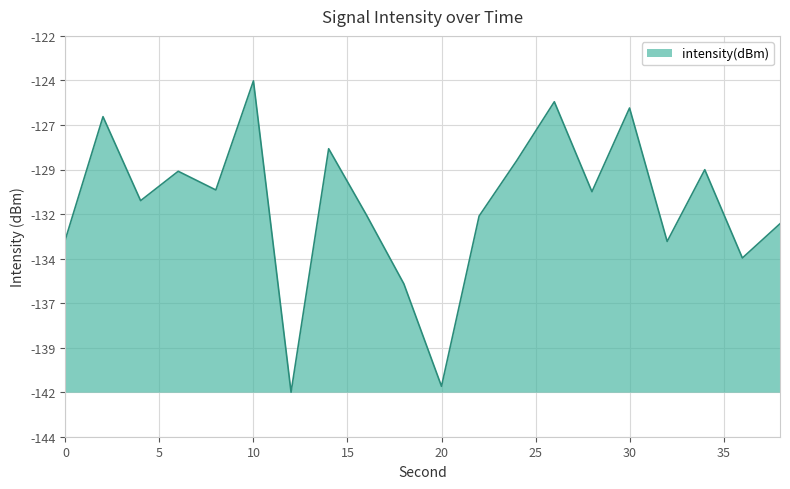

Is this an area chart (filled region under the line)?

Yes